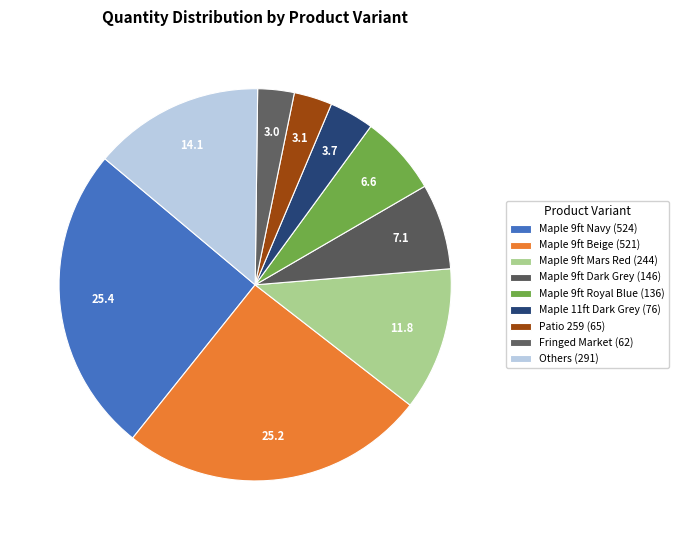

Does any single category account for the majority?

No